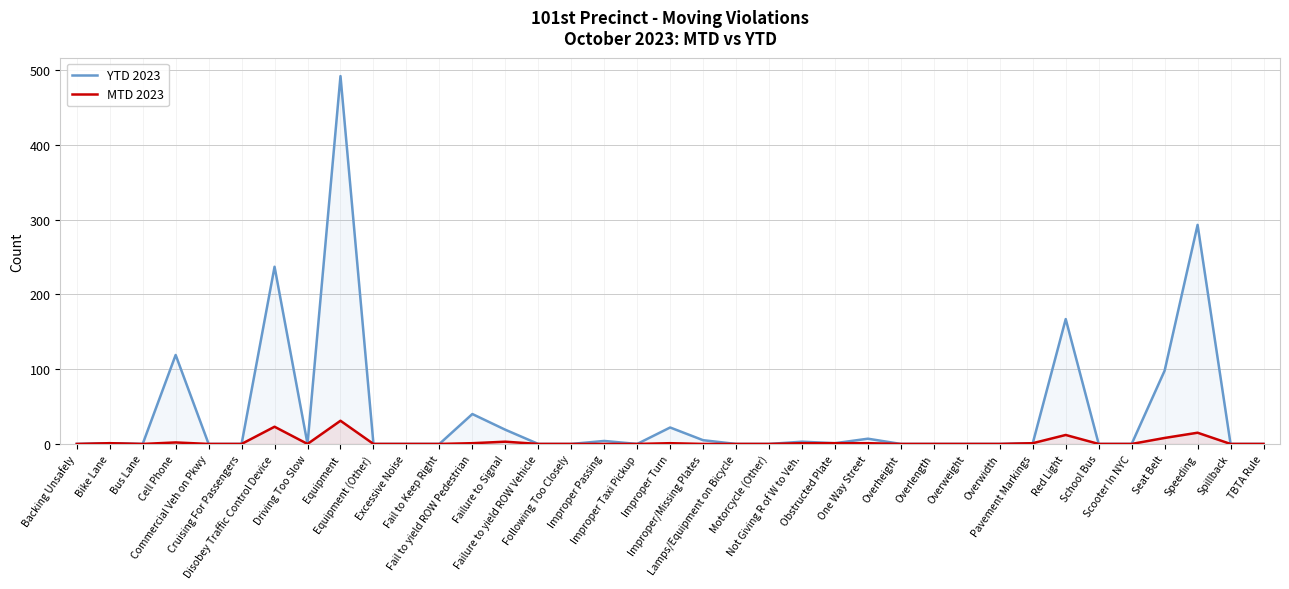

What is the difference between the maximum and minimum values in the MTD 2023 series?

31